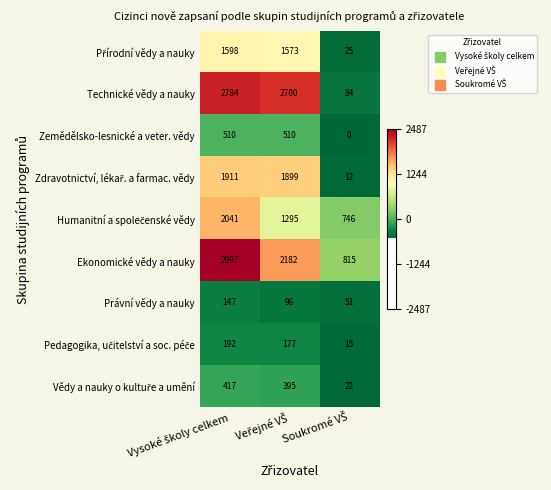

What is the difference between the maximum and minimum values in the Ekonomické vědy a nauky series?

2182